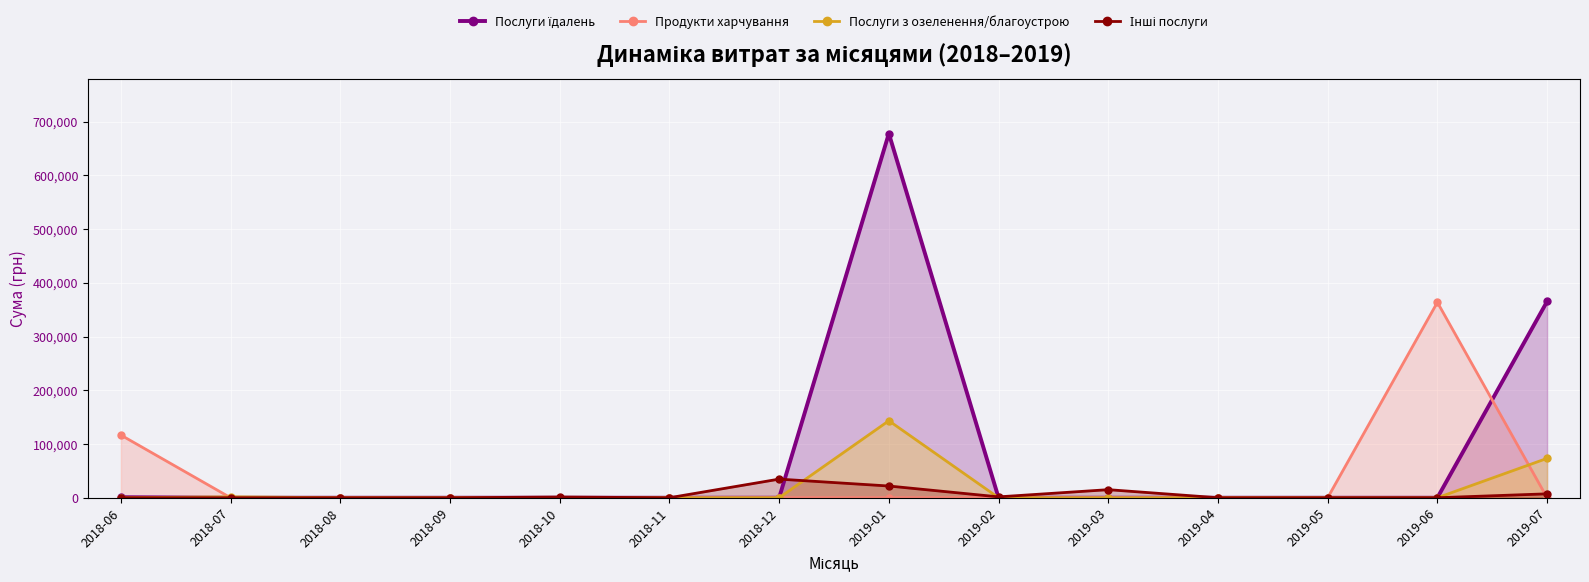

Count the number of categories in the chart.

14